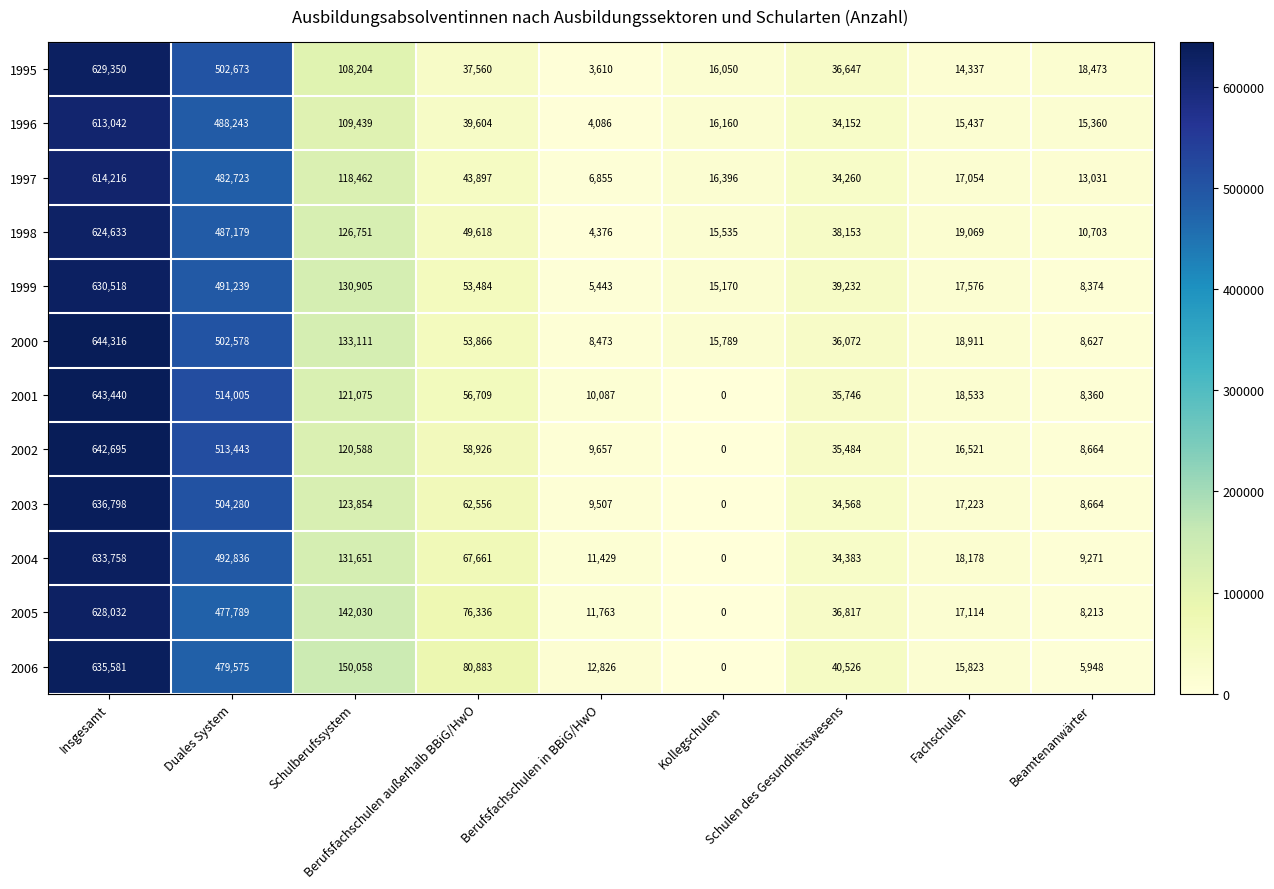

Which category has the lowest value across all series?

Kollegschulen